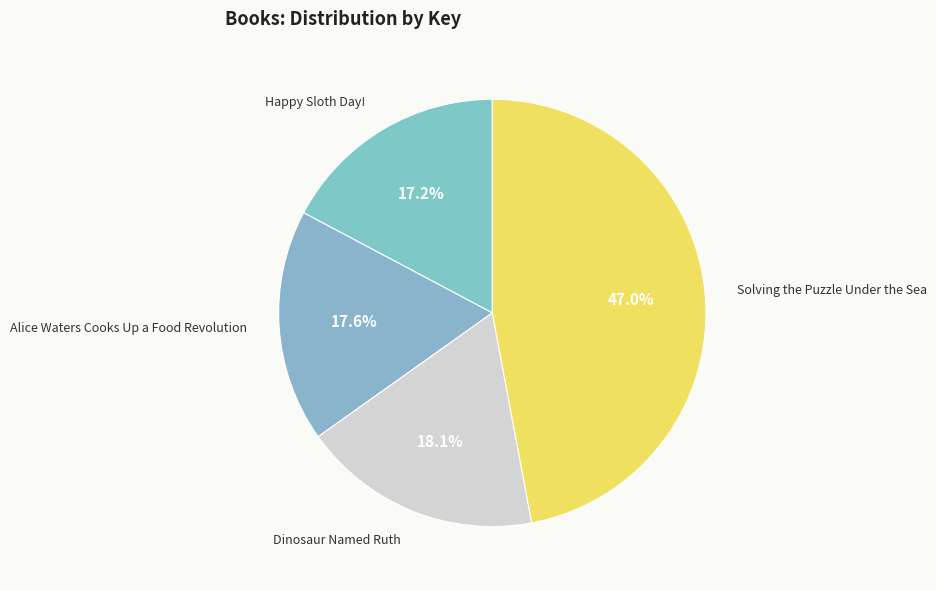

Does Happy Sloth Day! account for over 50% of the chart?

No